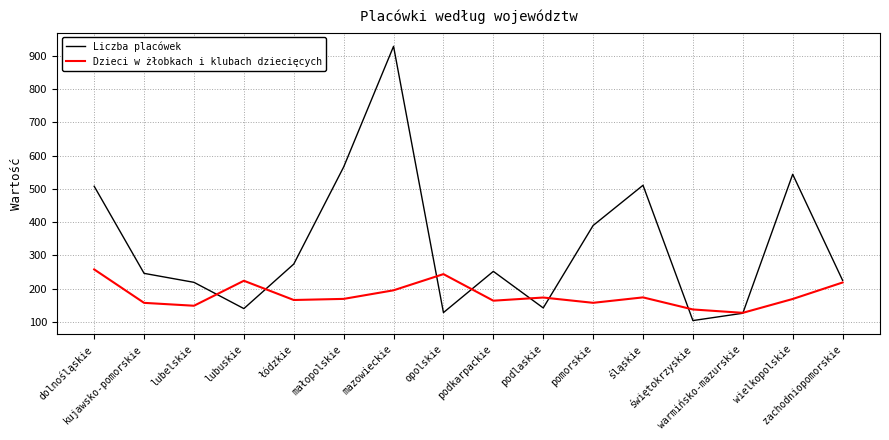

Which series has the widest spread of values?

Liczba placówek